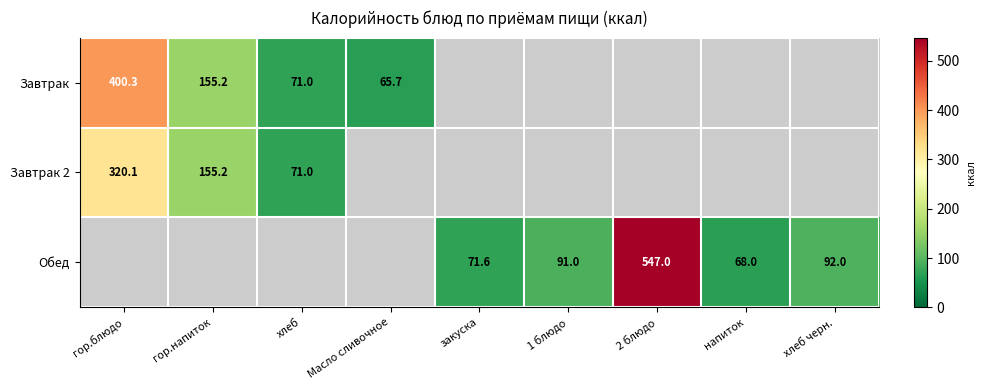

Is the value of Завтрак at хлеб greater than the value of Обед at хлеб черн.?

No